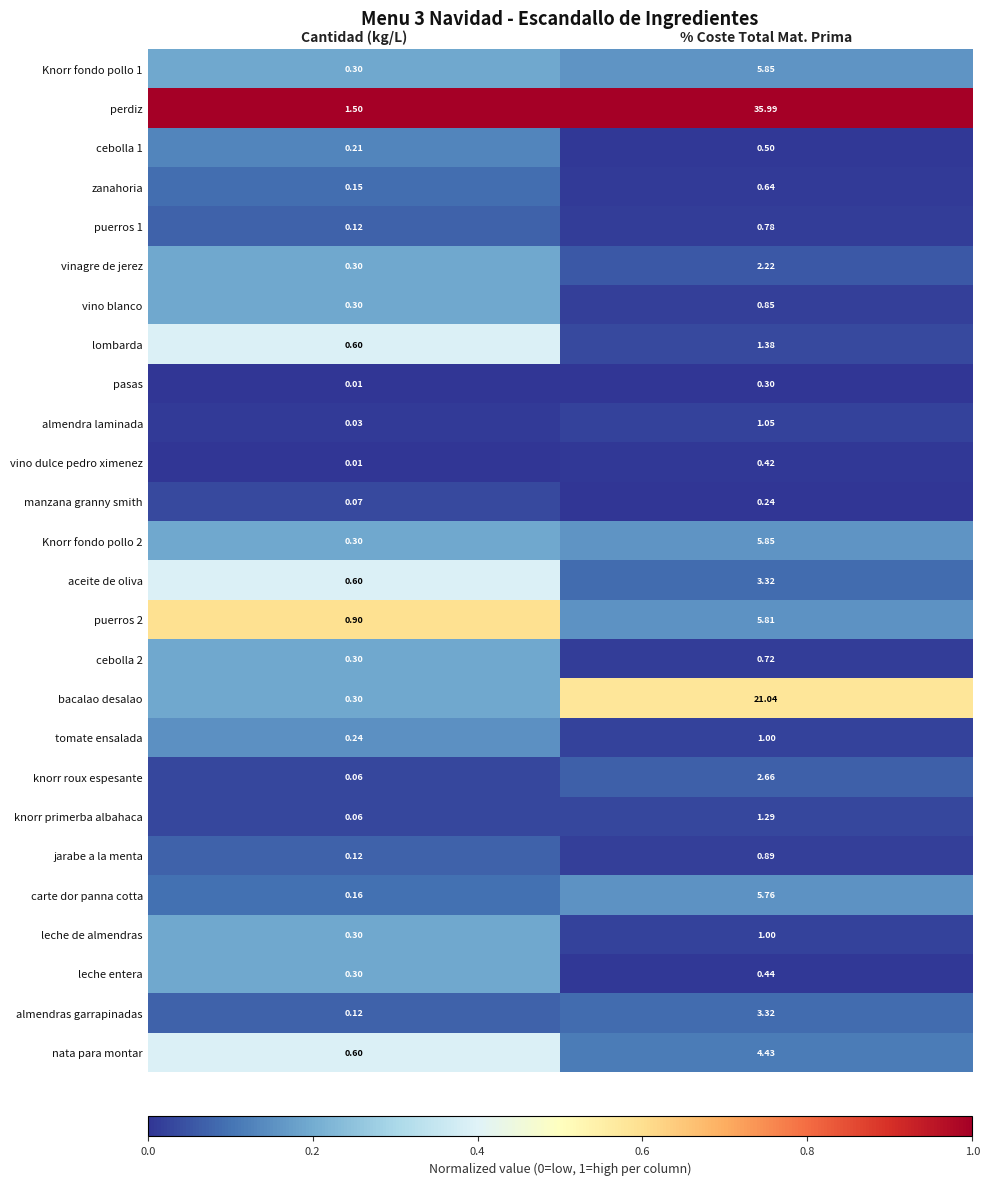

Which label corresponds to the smallest value in the chart?

Cantidad (kg/L)